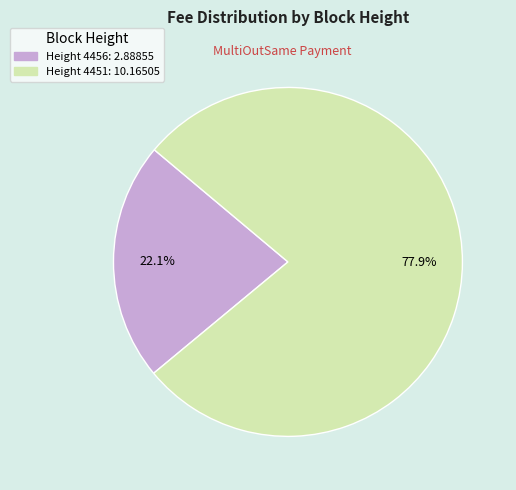

Is there any slice that represents more than half of the pie?

Yes